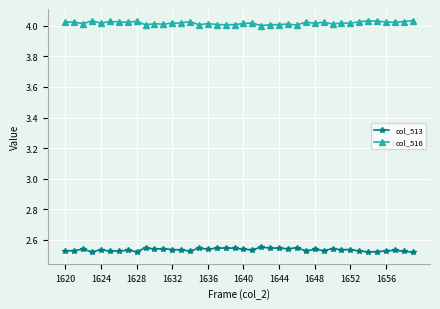

How many col_513 values are between 2 and 3?

40